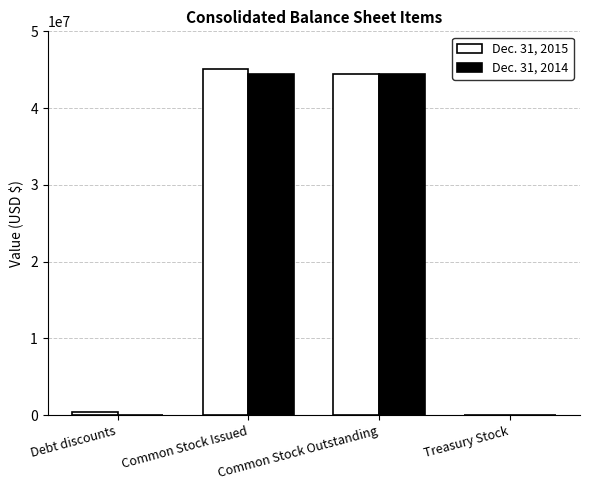

What are all the series names shown in the legend?

Dec. 31, 2015, Dec. 31, 2014